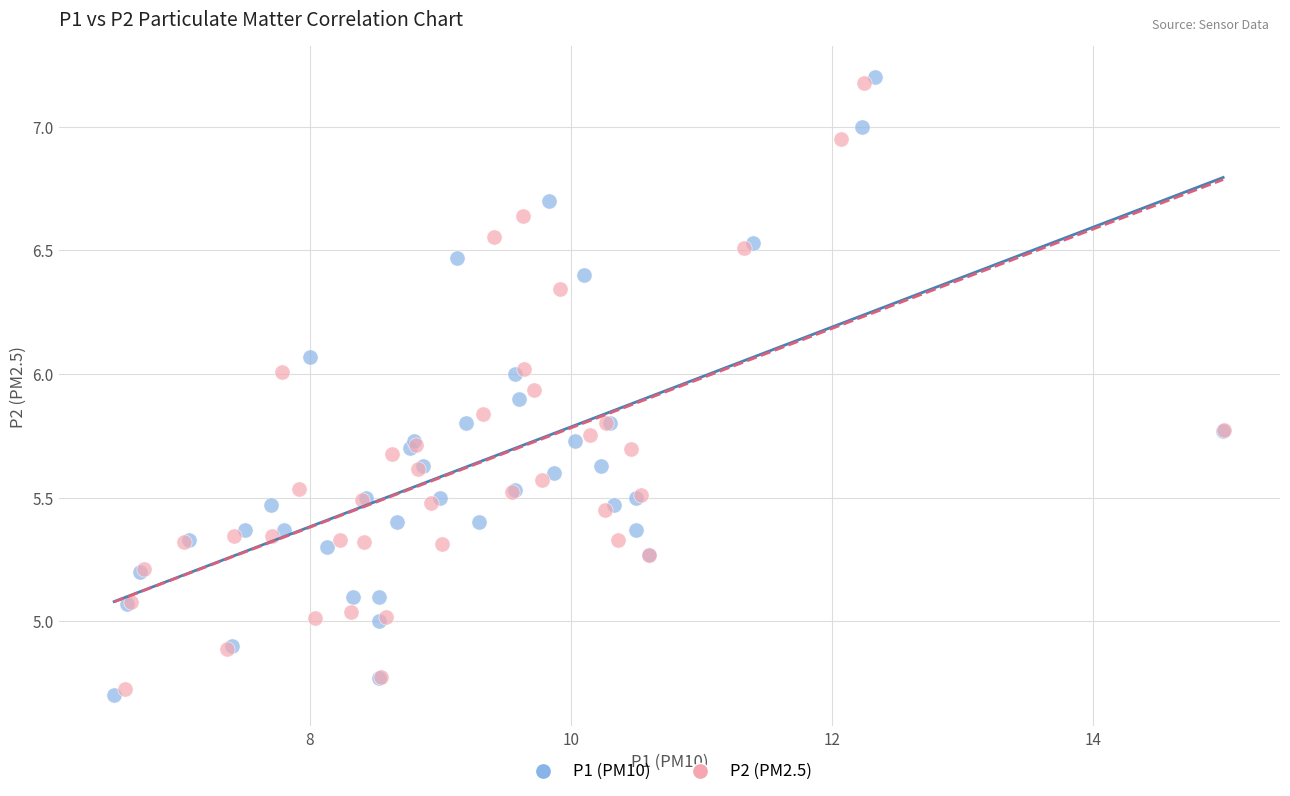

Which series contains the lowest Y value?

P1 (PM10)